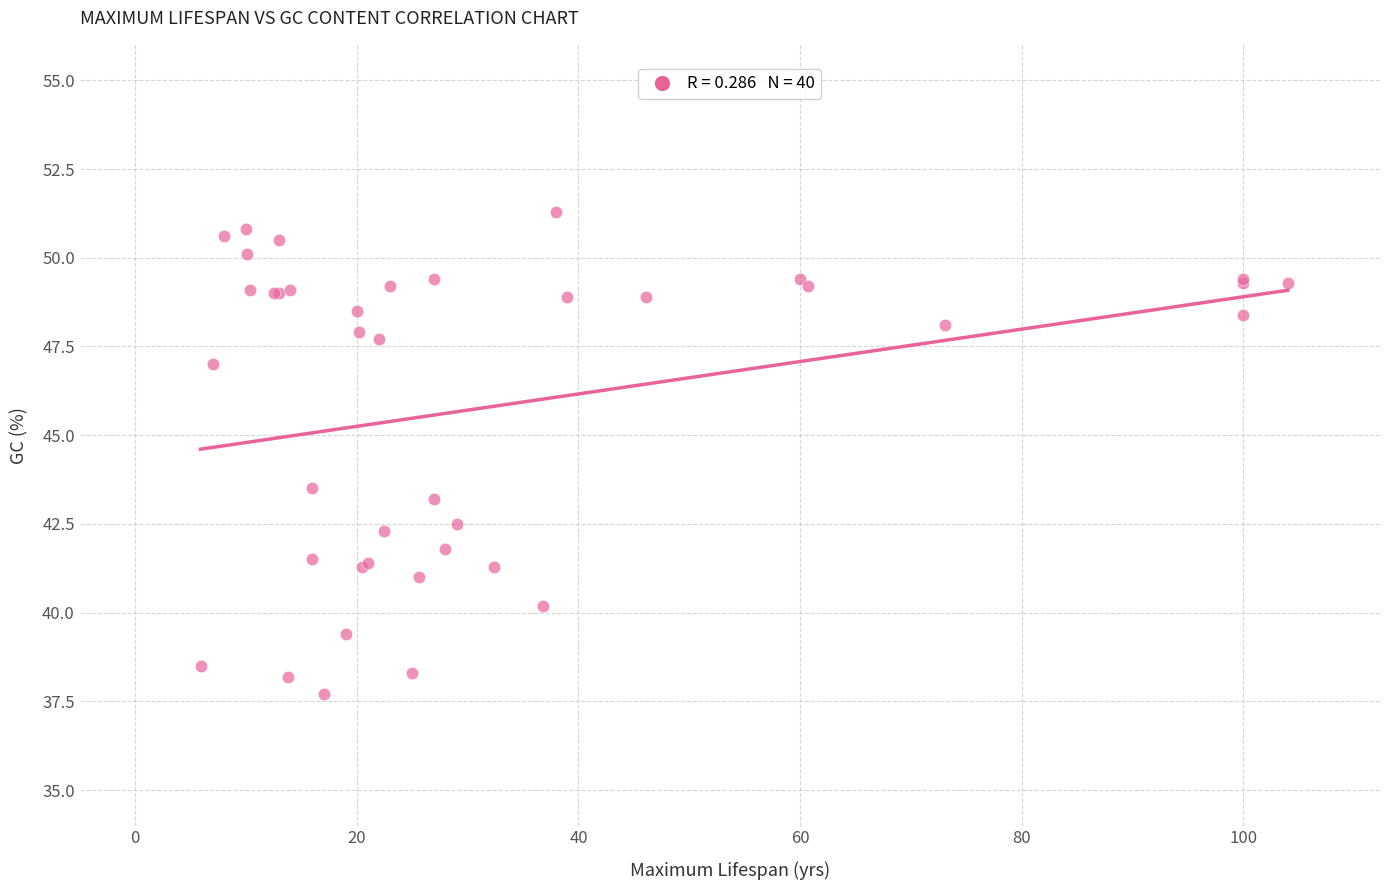

What Y value in the scatter plot is closest to 44?

43.5